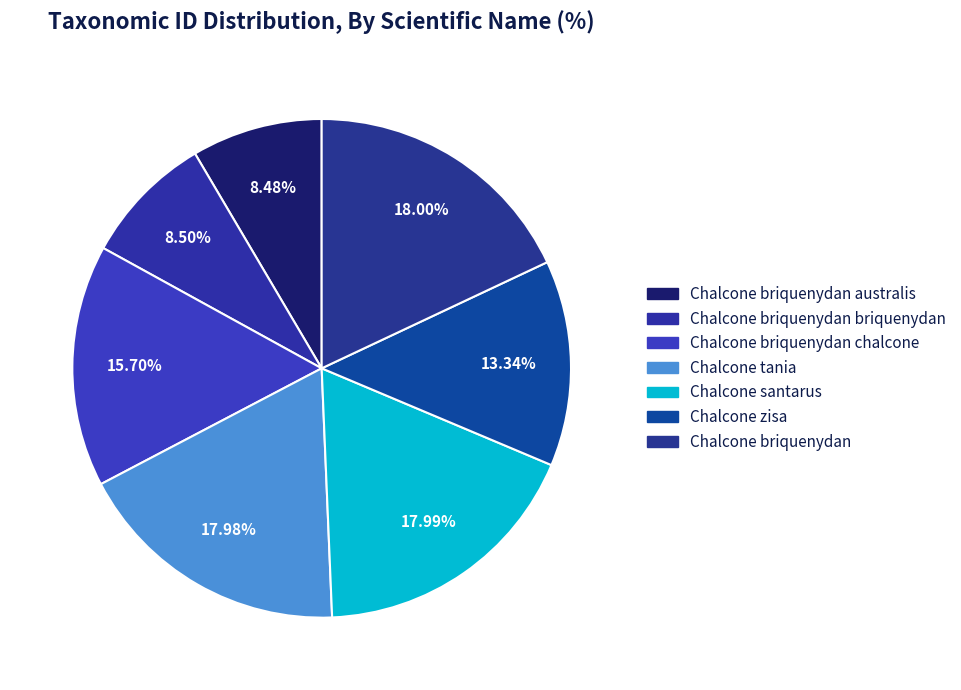

Count the number of slices in the pie.

7